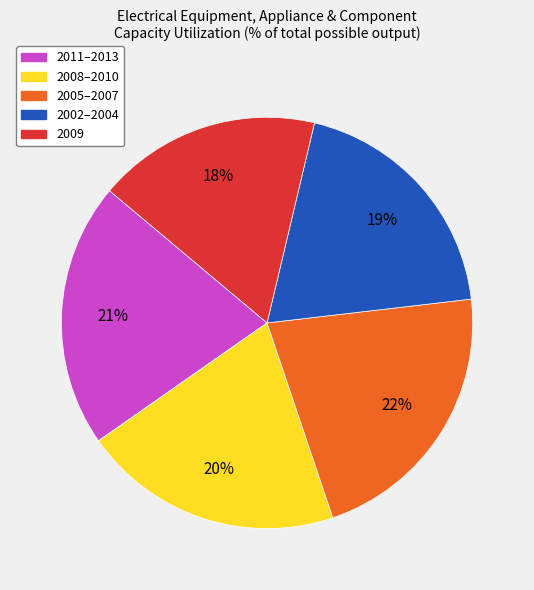

Approximately how many times larger is the value at 2005–2007 compared to 2011–2013?

1.0